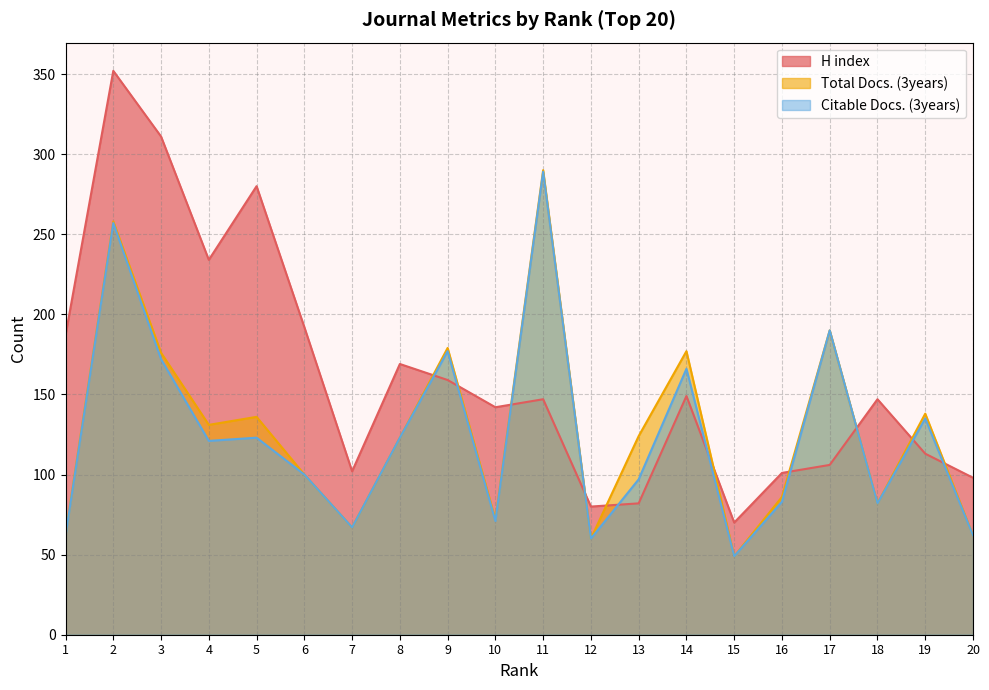

At which label is Citable Docs. (3years) closest to 169?

3